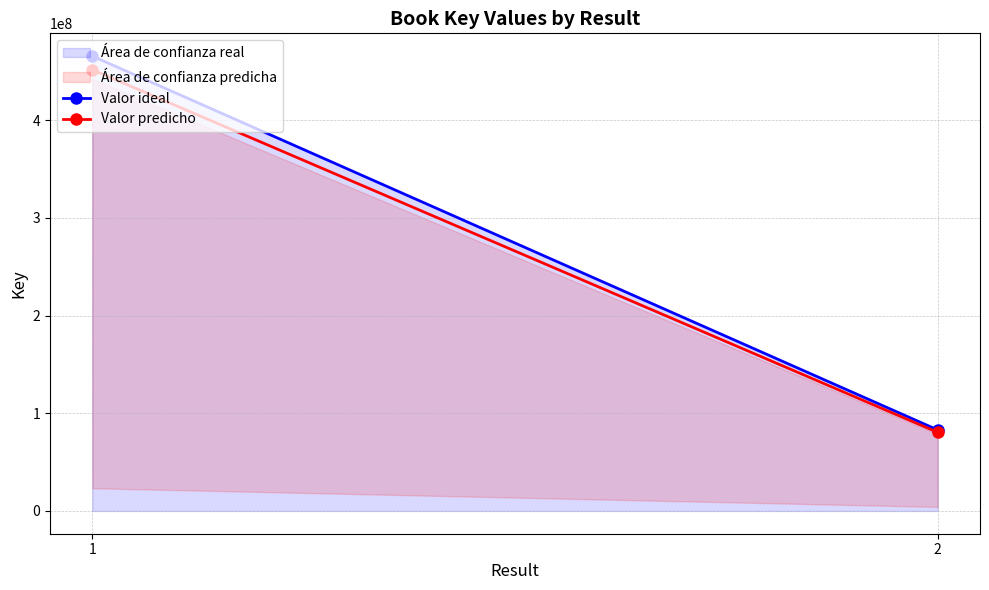

Which category has the lowest value across all series?

2